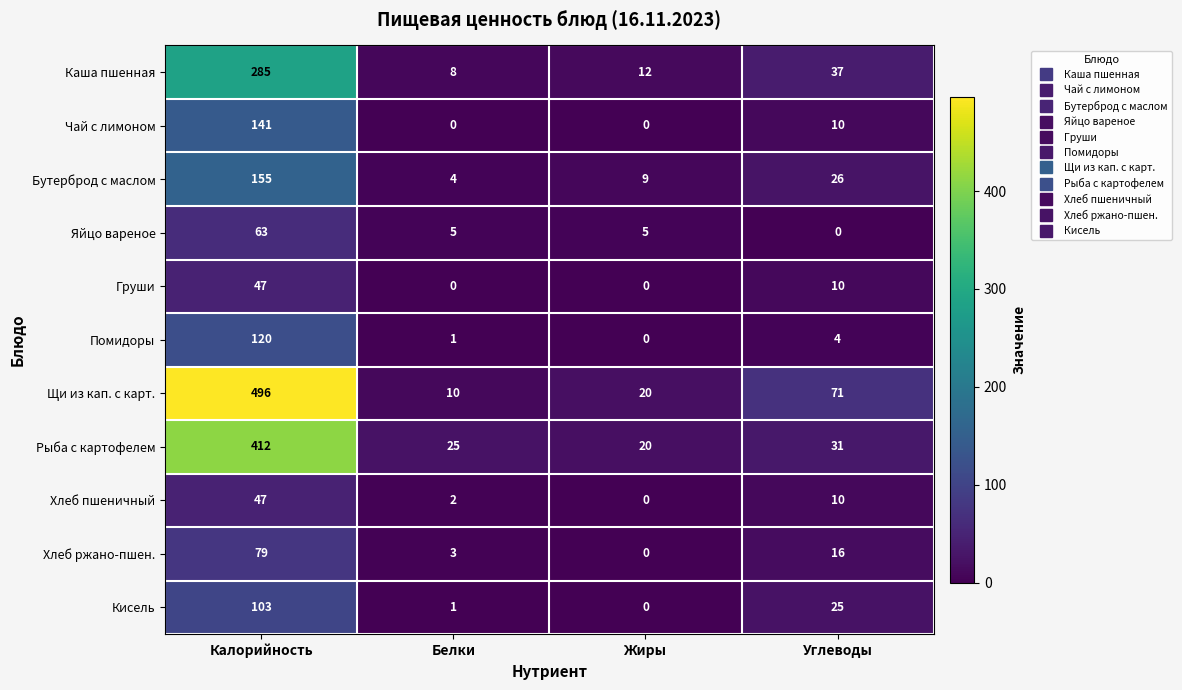

What is the total value across all series at Жиры?

66